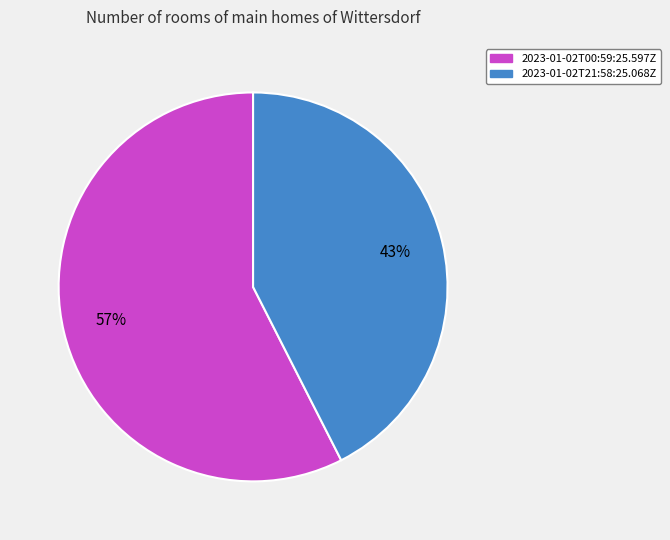

How many slices are in this pie chart?

2